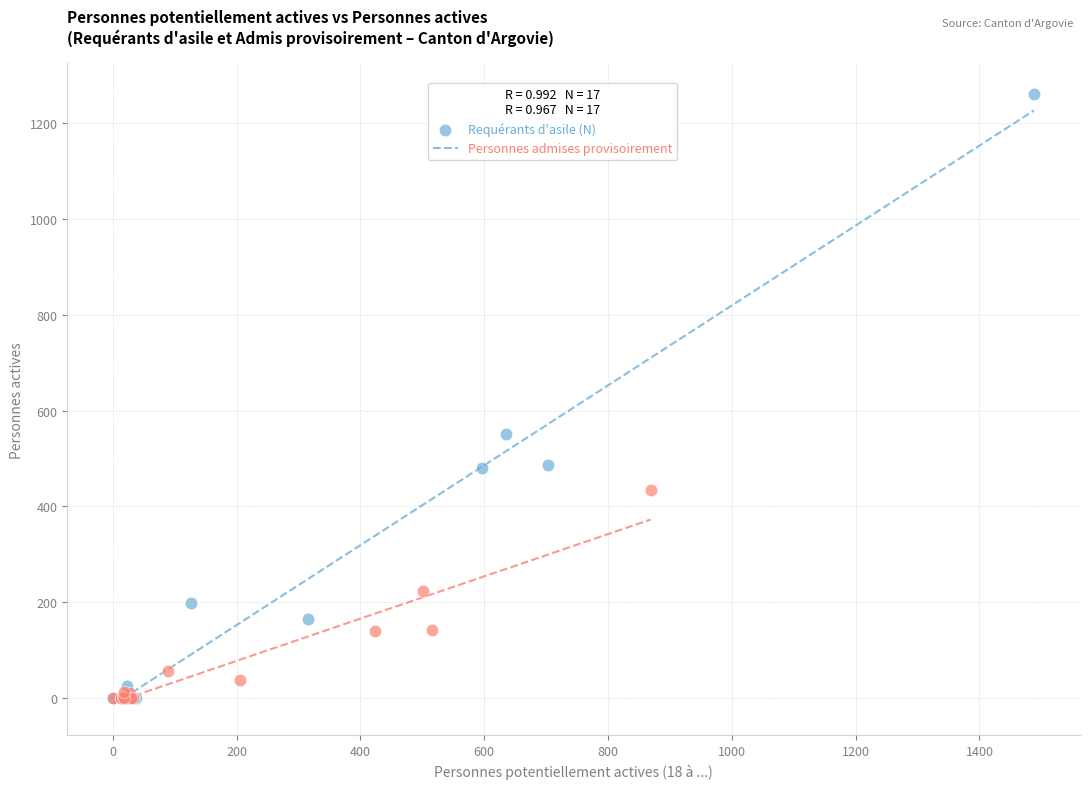

Which series contains the highest Y value?

Requérants d'asile (N)